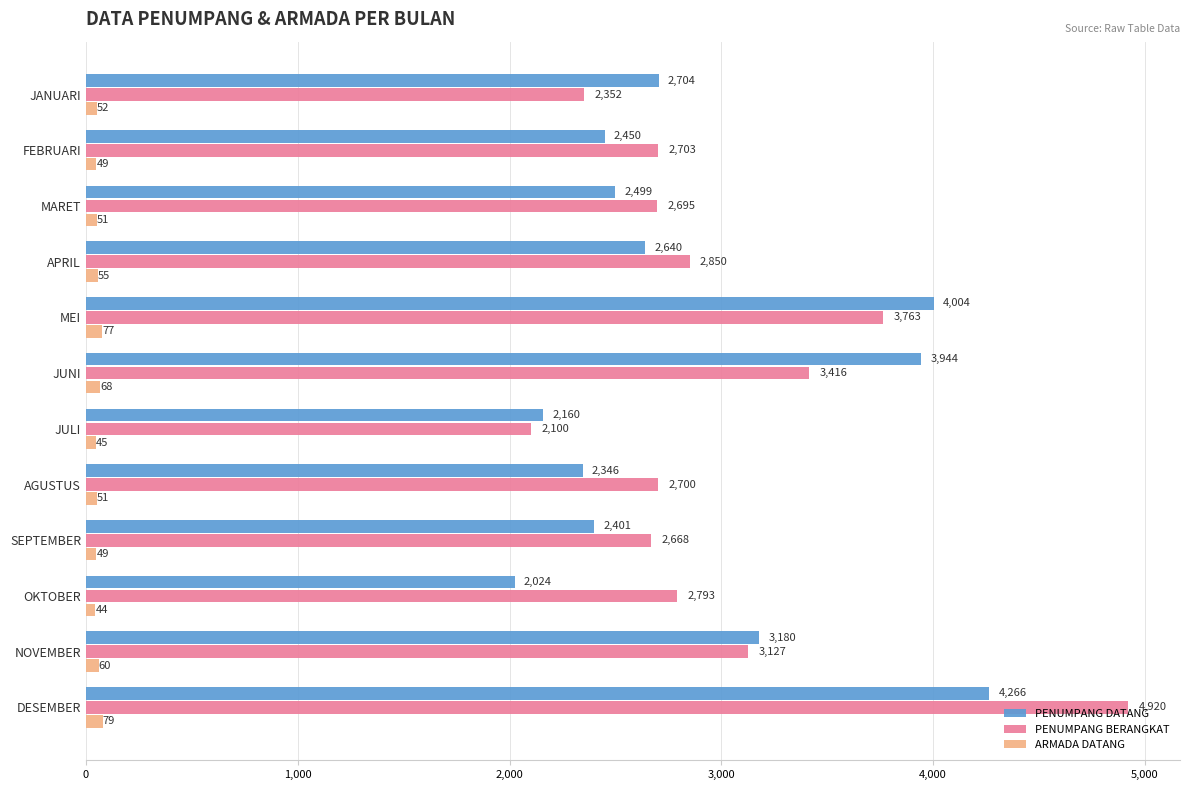

Count the number of categories in the chart.

12